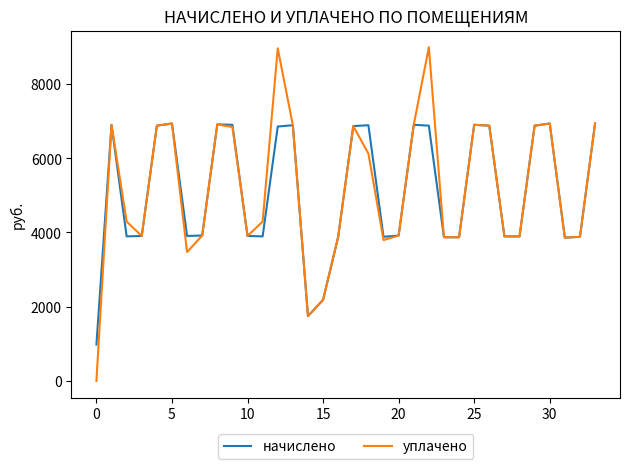

List the series in order of their peak value, highest first.

уплачено, начислено